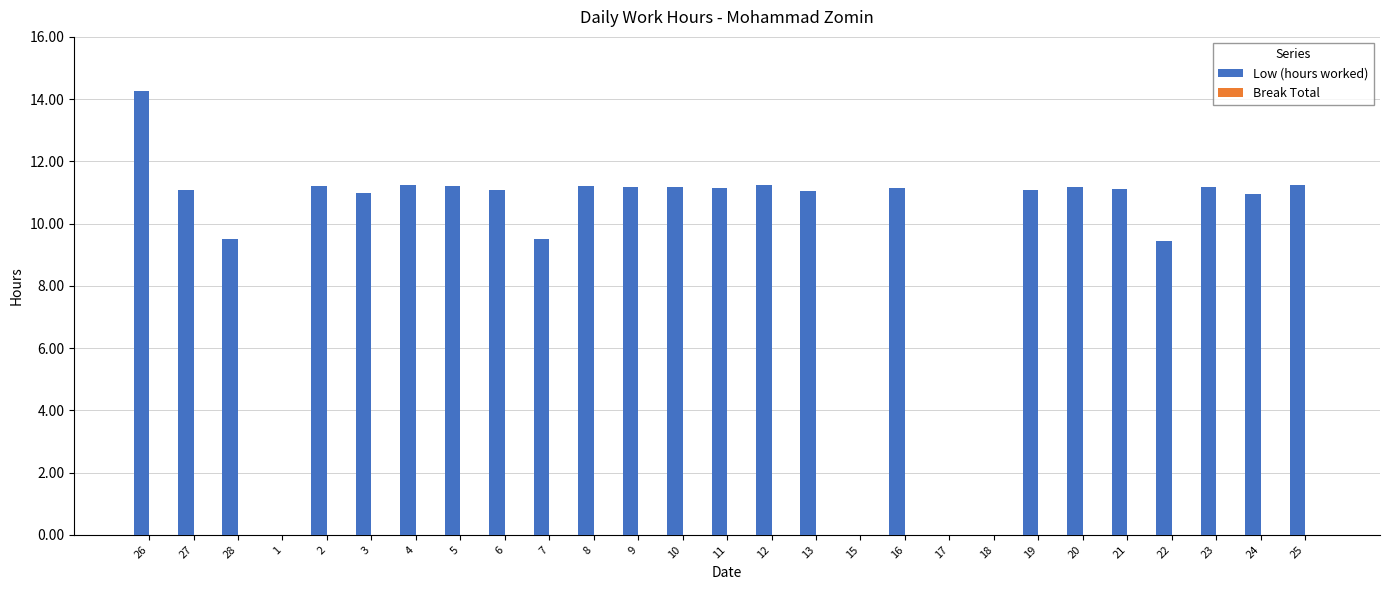

What is the change in value from 21 to 22?

-1.7